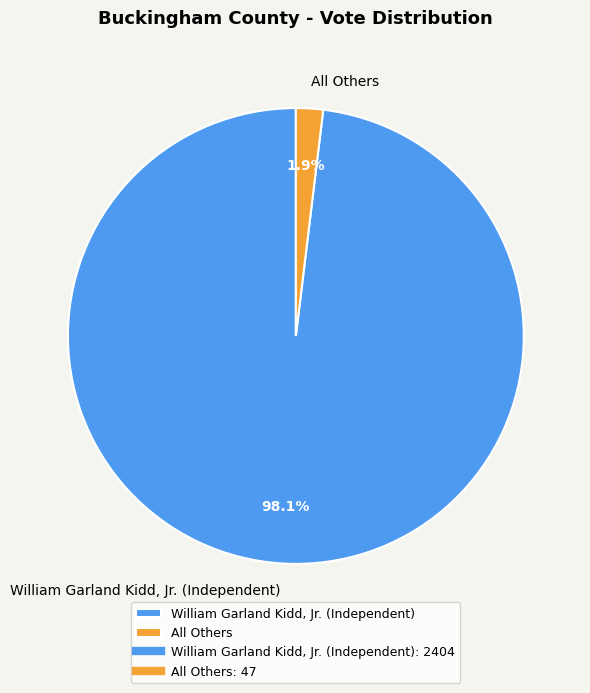

To the nearest percent, what is the difference between the largest and smallest slice percentages?

96%